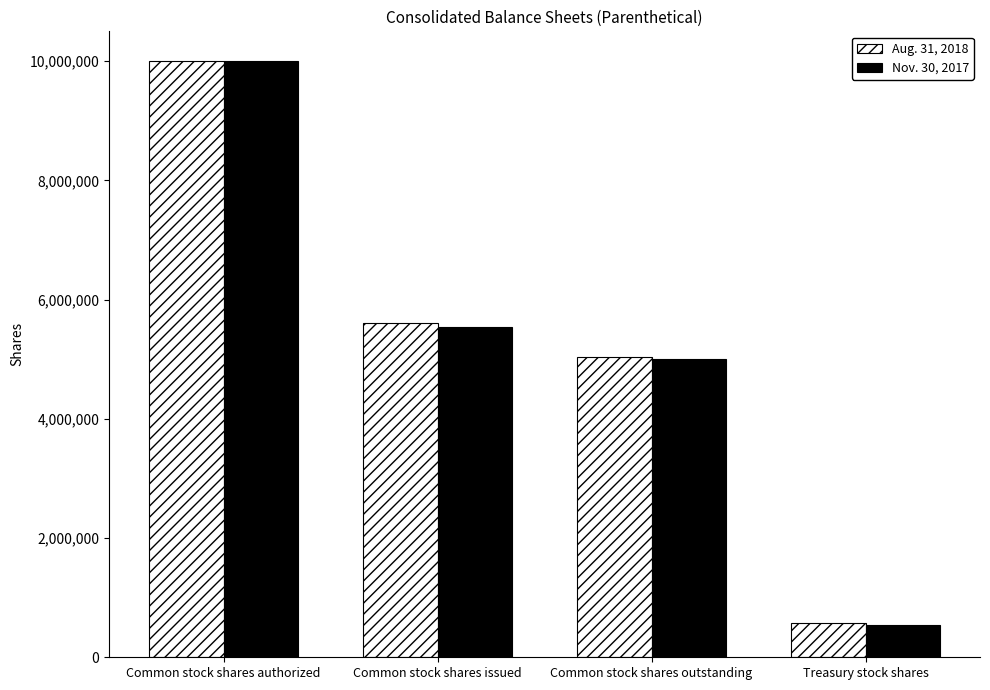

Reading left to right, list all the values displayed in this chart.

Aug. 31, 2018: 10000000	5615583	5045050	570533
Nov. 30, 2017: 10000000	5541029	5000535	540494